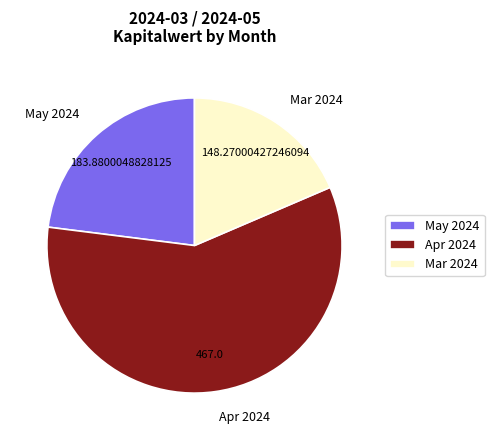

Rank the categories by value from lowest to highest.

Mar 2024, May 2024, Apr 2024